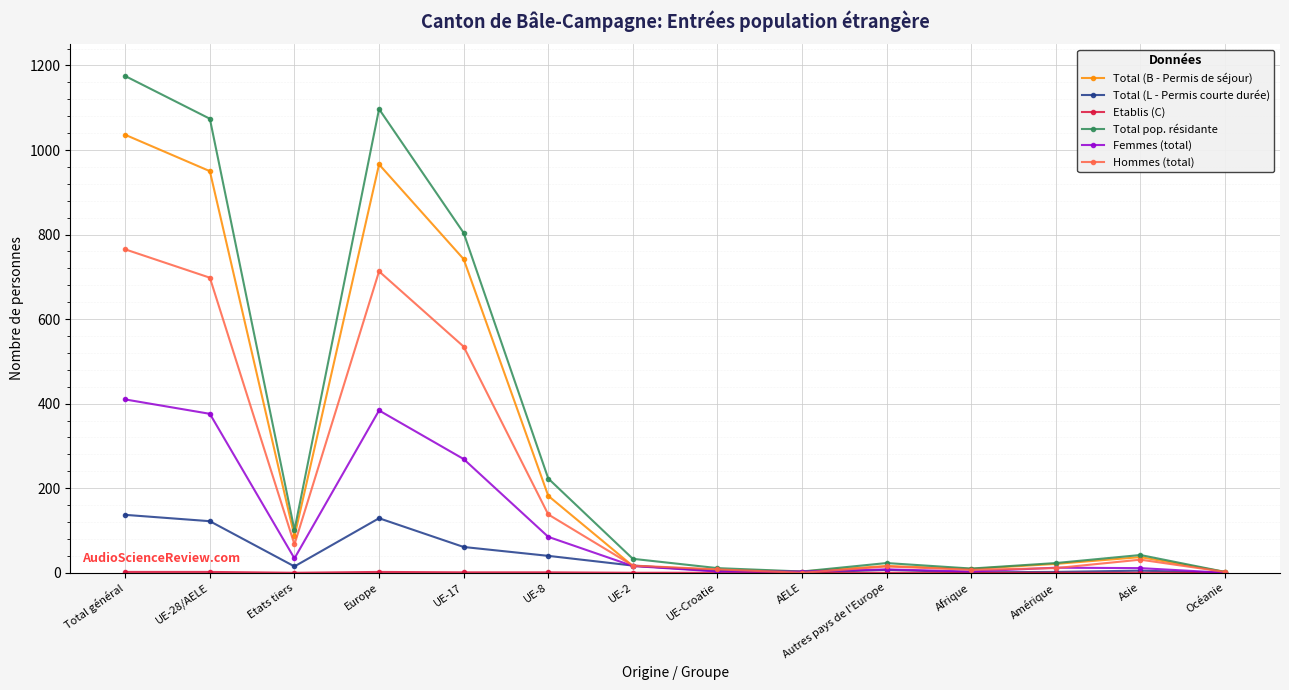

What is the difference between the highest and lowest values at Europe?

1095